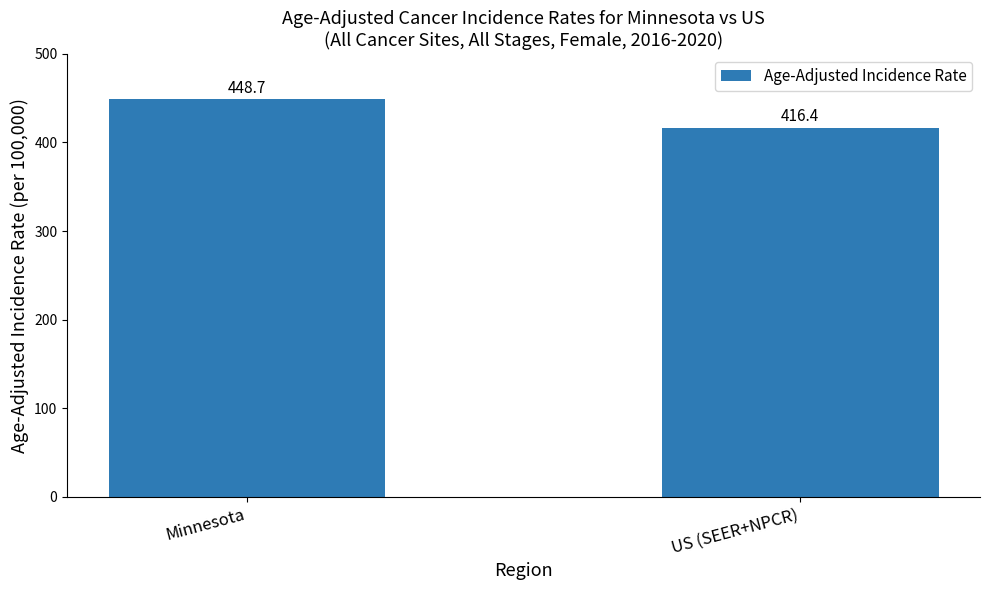

Which has a higher value, Minnesota or US (SEER+NPCR)?

Minnesota